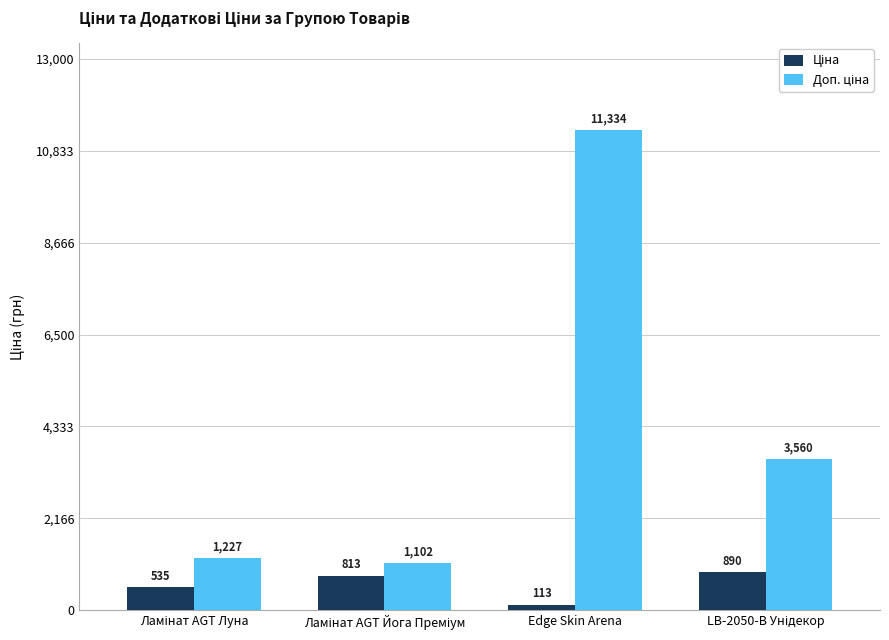

Which category has the highest value across all series?

Edge Skin Arena